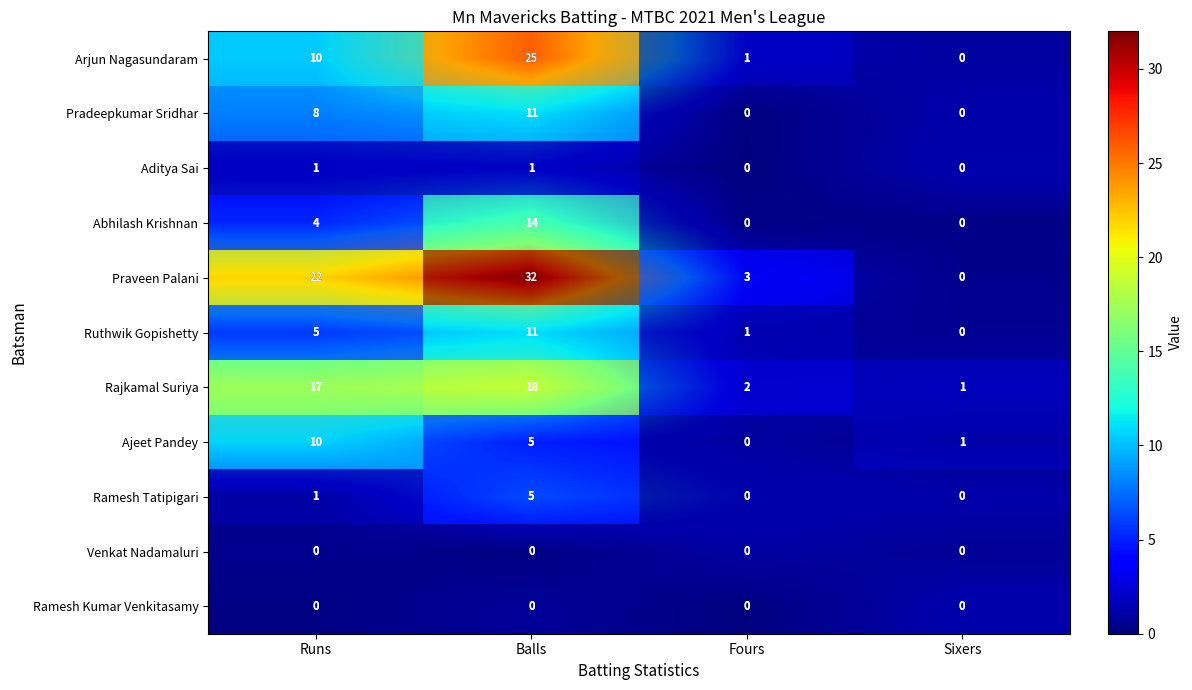

Which series has the widest spread of values?

Praveen Palani